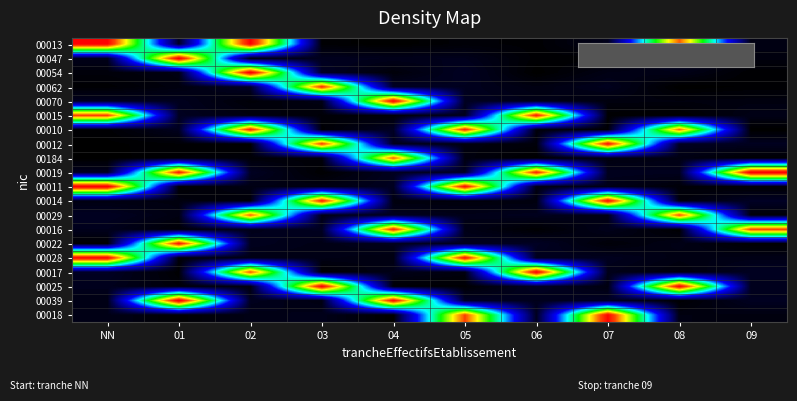

How many categories are shown in the chart?

10